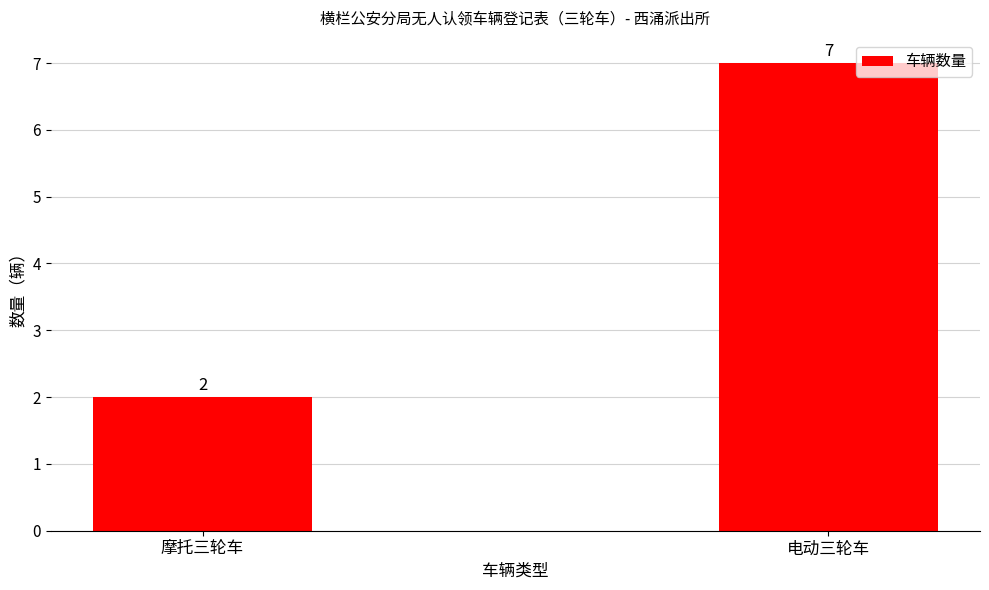

What is the difference between the values at 电动三轮车 and 摩托三轮车?

5